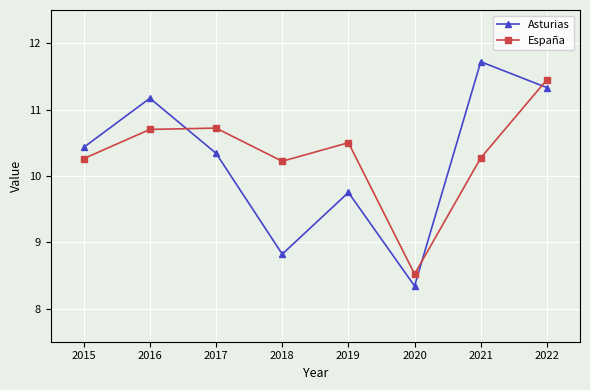

At which category is the sum across all series the highest?

2022